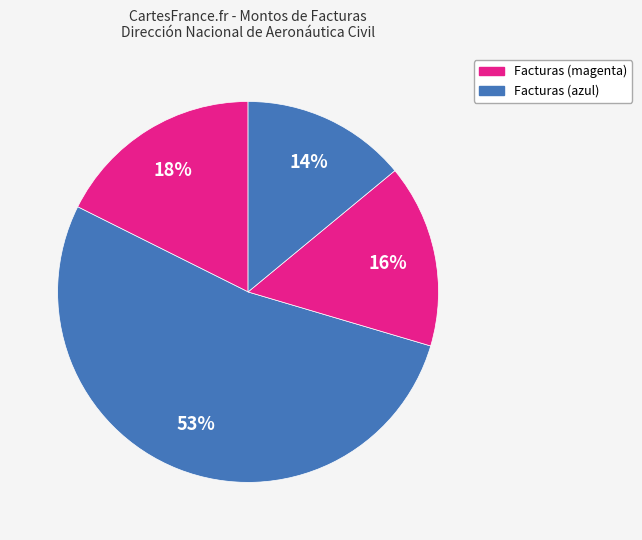

To the nearest percent, what is the average slice percentage?

25%